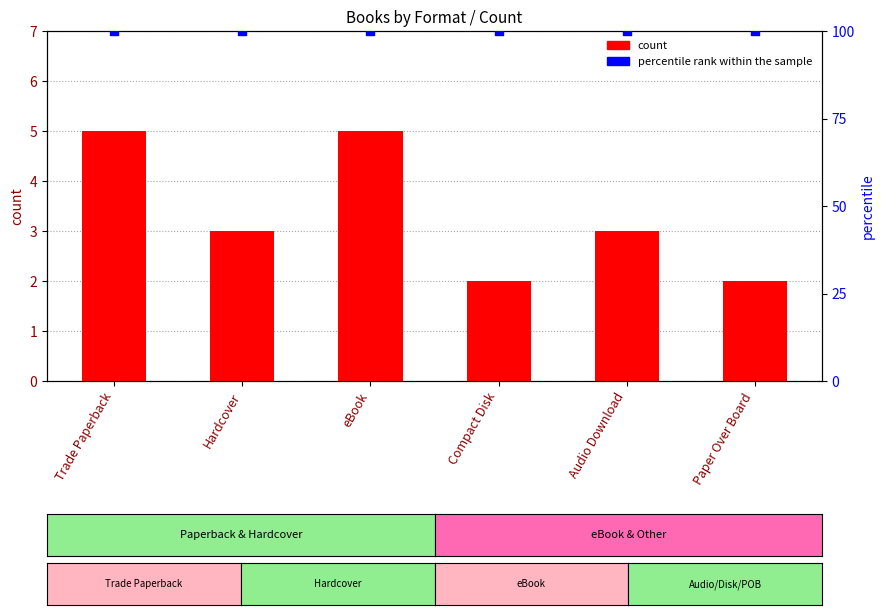

At how many categories does at least one series exceed 76?

6